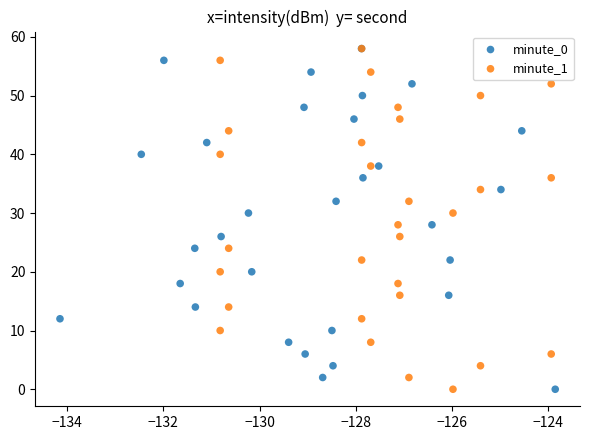

What are all the series names shown in the legend?

minute_0, minute_1